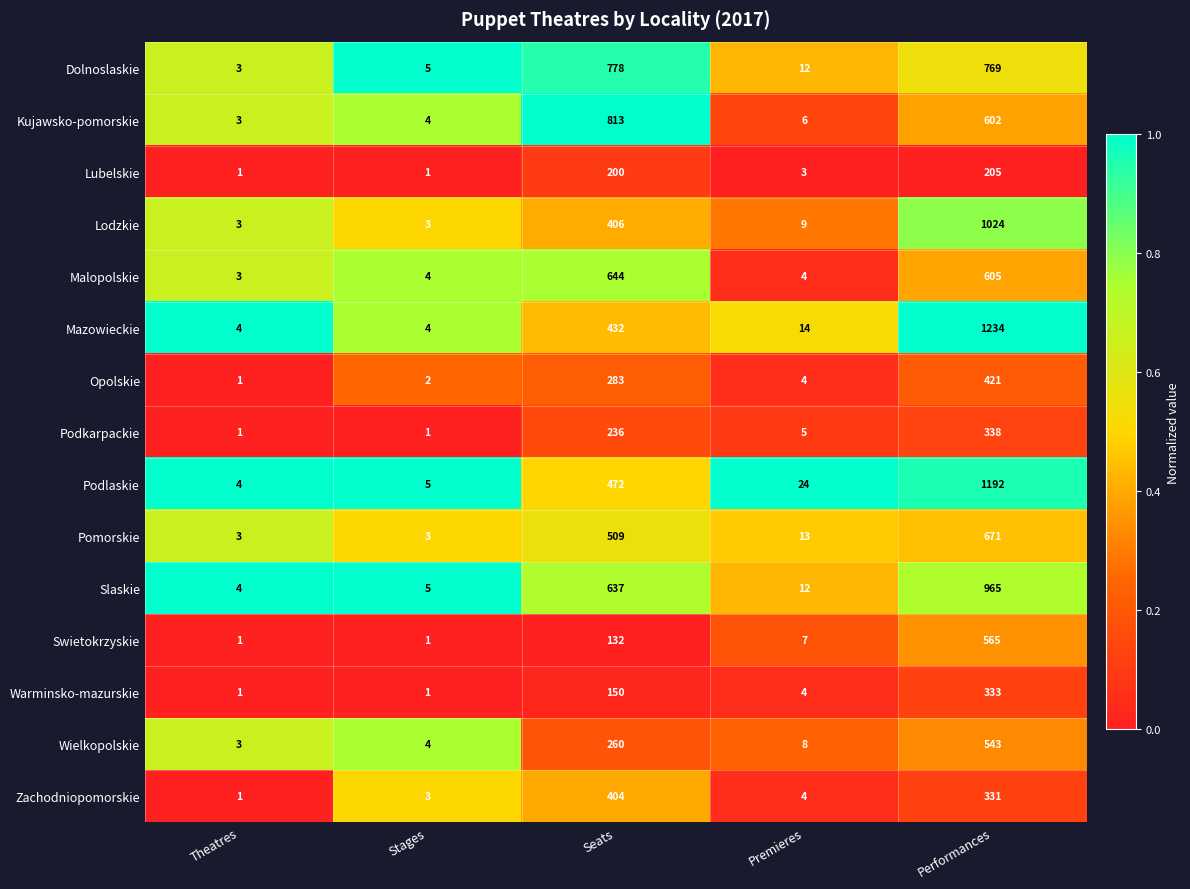

Which category has the highest value in the Wielkopolskie series?

Performances